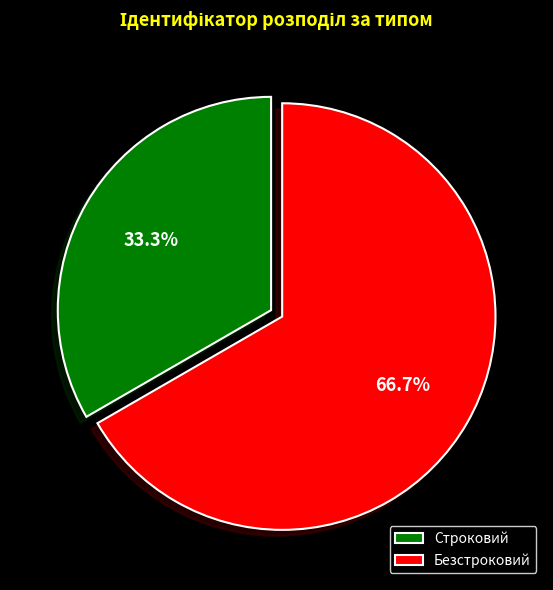

Count the number of slices in the pie.

2